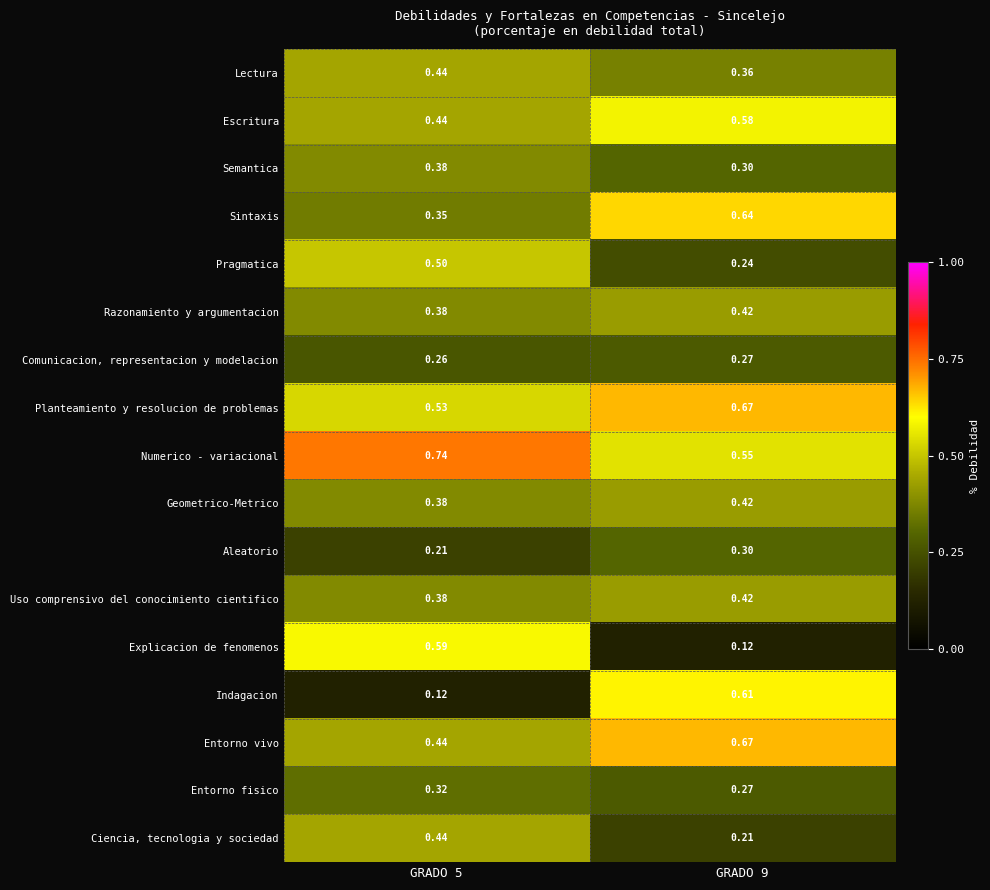

Is the value of Sintaxis at GRADO 5 greater than the value of Entorno vivo at GRADO 5?

No